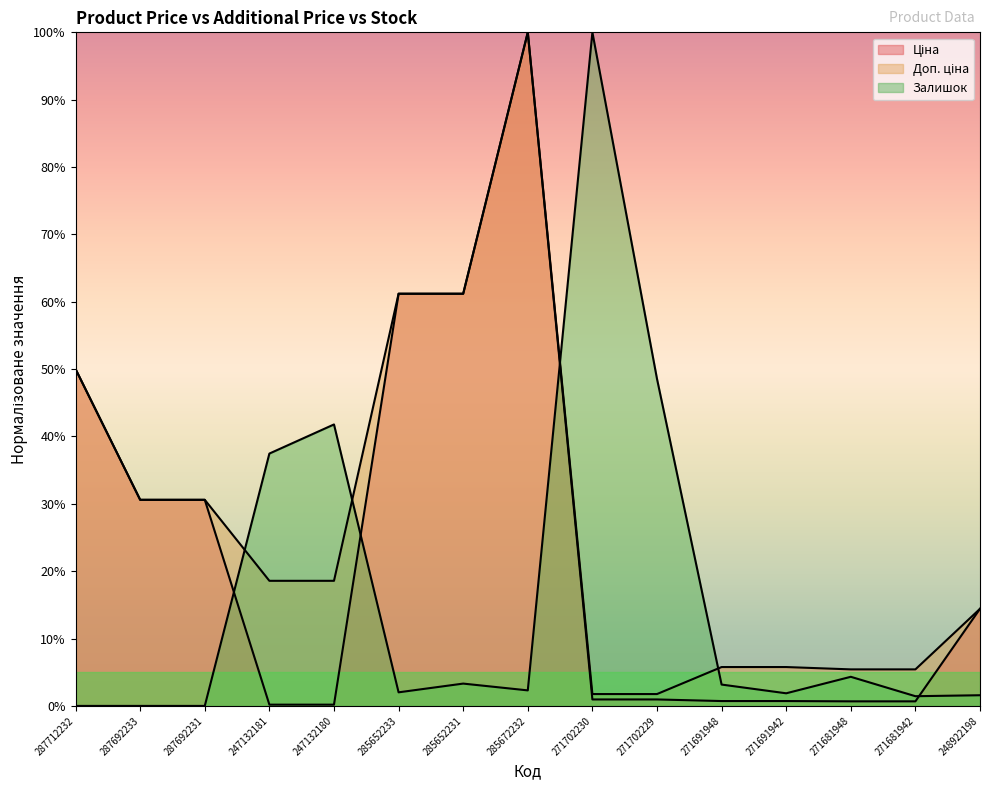

True or false: Залишок and Доп. ціна intersect in this chart.

True